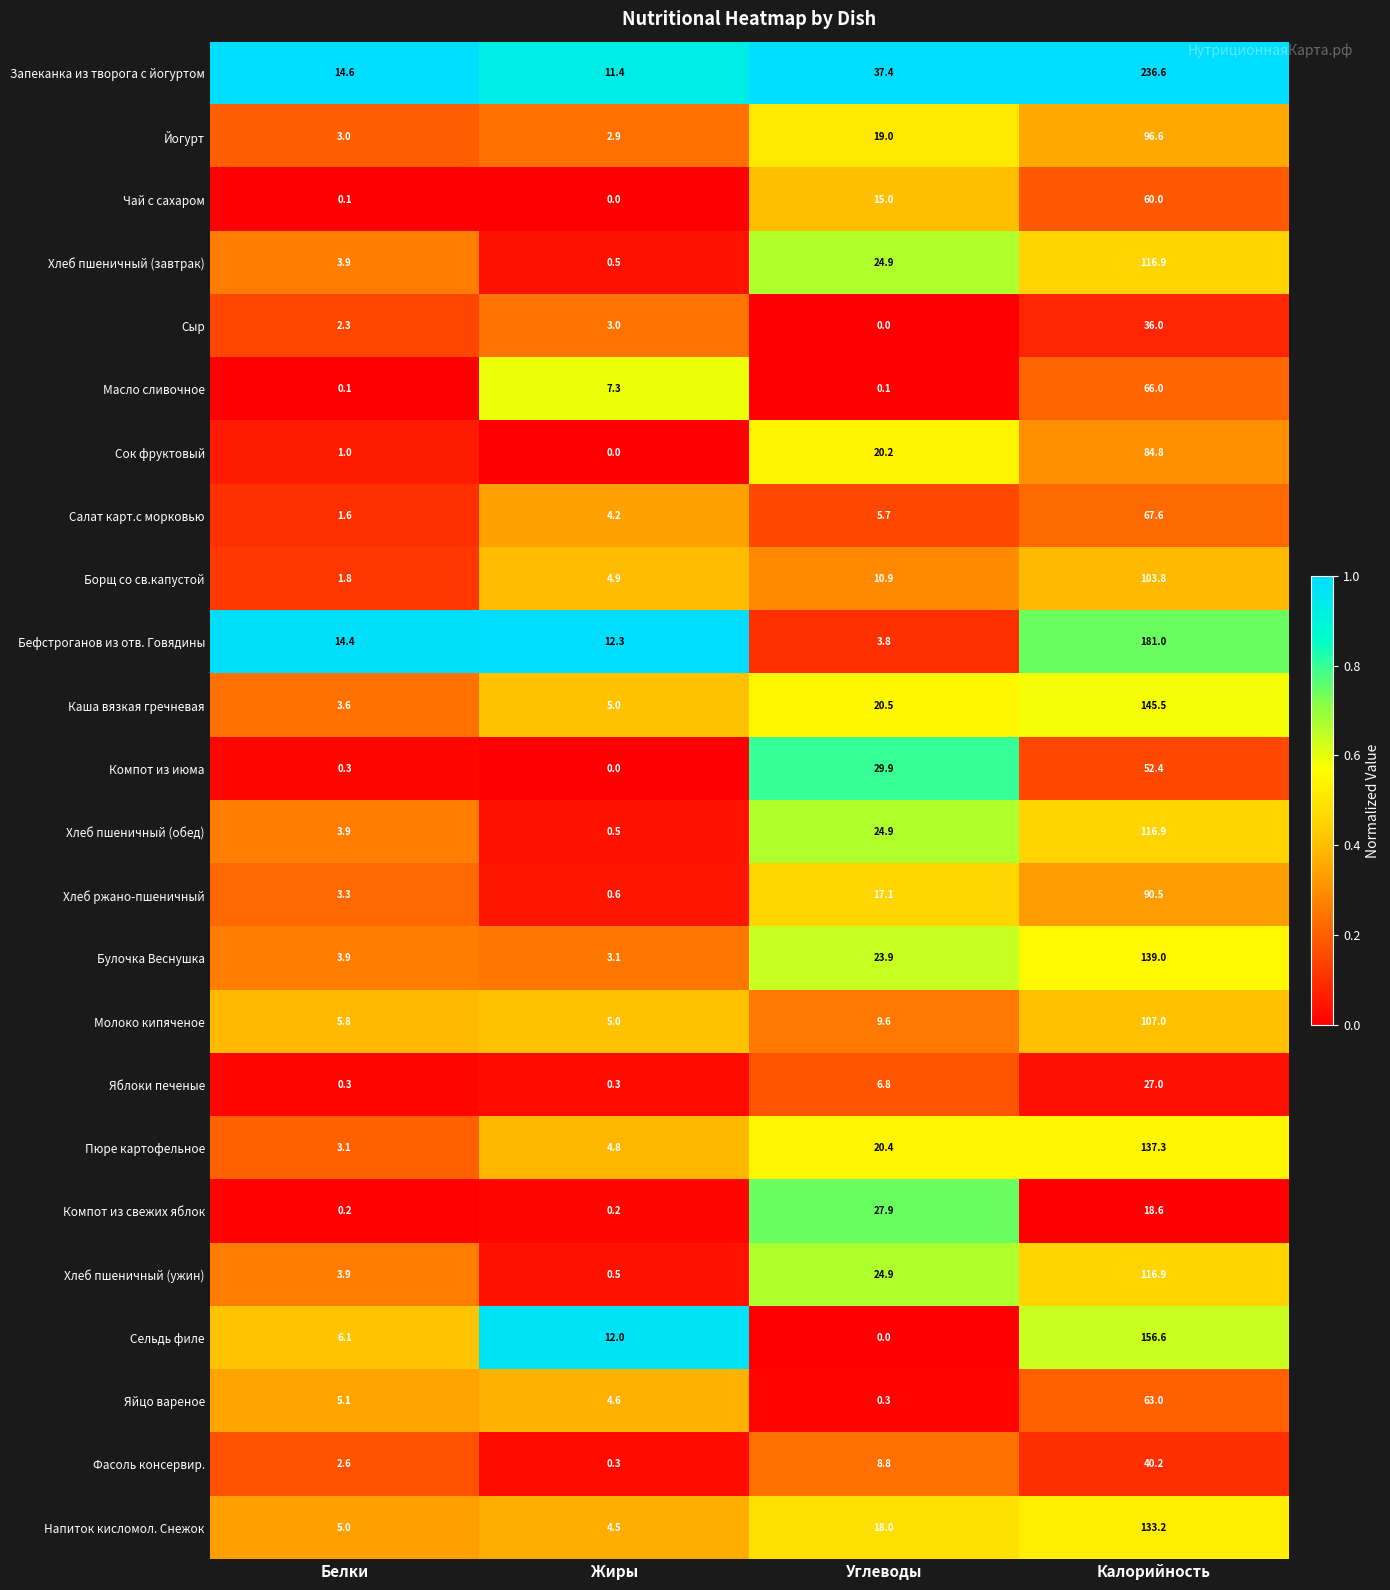

Which series has the largest total across all categories?

Запеканка из творога с йогуртом